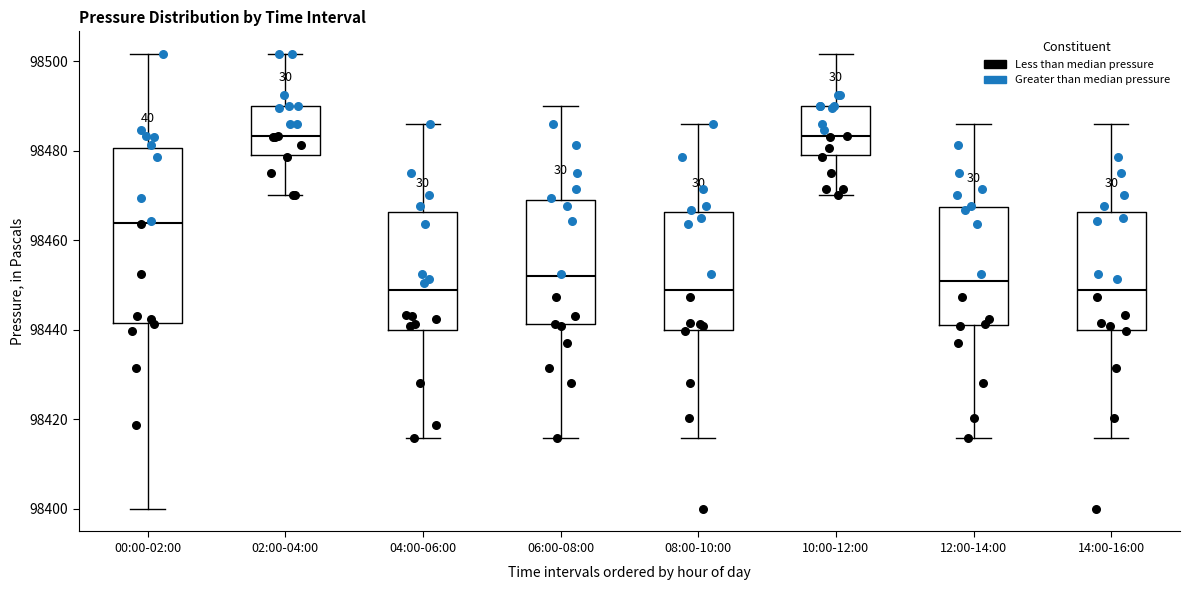

Reading left to right, transcribe this box plot: for each box, give where its median line is, the range the box spans, and where its two whiskers end, as read against the y-axis. The values are not printed on the chart, so give them approximately, as read against the axis.

00:00-02:00: median 98464, box 98442 to 98480, whiskers 98400 to 98502
02:00-04:00: median 98484, box 98480 to 98490, whiskers 98470 to 98502
04:00-06:00: median 98448, box 98440 to 98466, whiskers 98416 to 98486
06:00-08:00: median 98452, box 98442 to 98470, whiskers 98416 to 98490
08:00-10:00: median 98448, box 98440 to 98466, whiskers 98416 to 98486
10:00-12:00: median 98484, box 98480 to 98490, whiskers 98470 to 98502
12:00-14:00: median 98450, box 98440 to 98468, whiskers 98416 to 98486
14:00-16:00: median 98448, box 98440 to 98466, whiskers 98416 to 98486